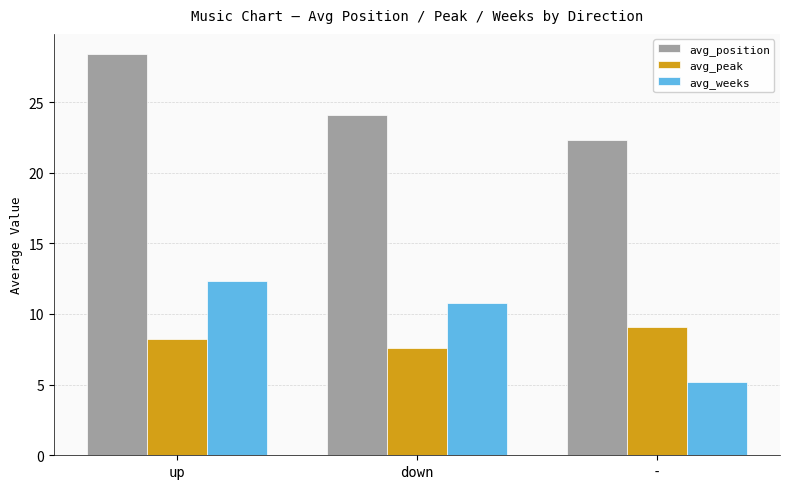

At which label does avg_peak reach its peak?

-